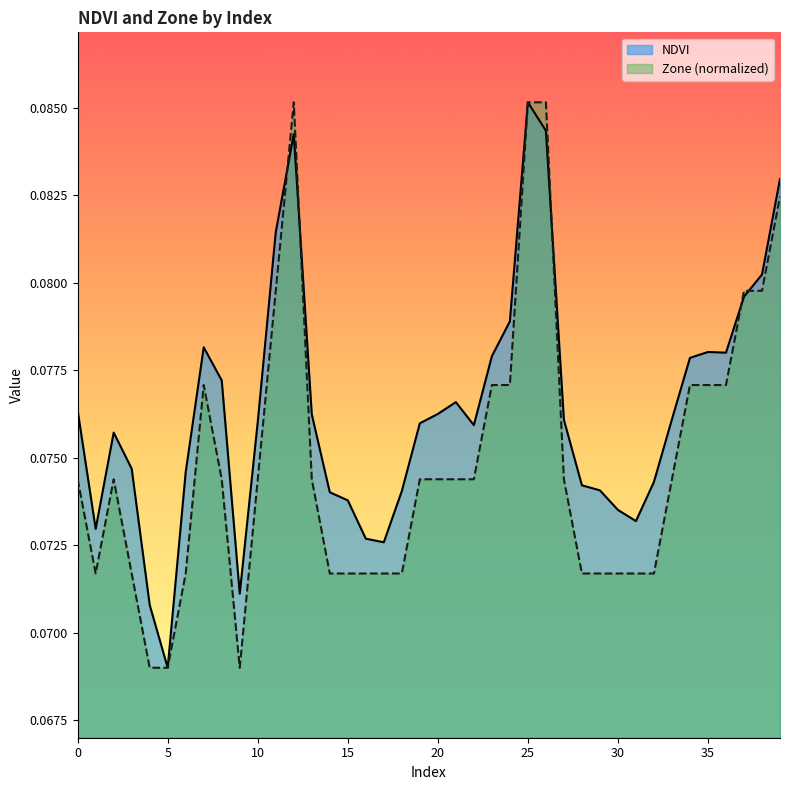

Which series changed the most between 24 and 34?

NDVI